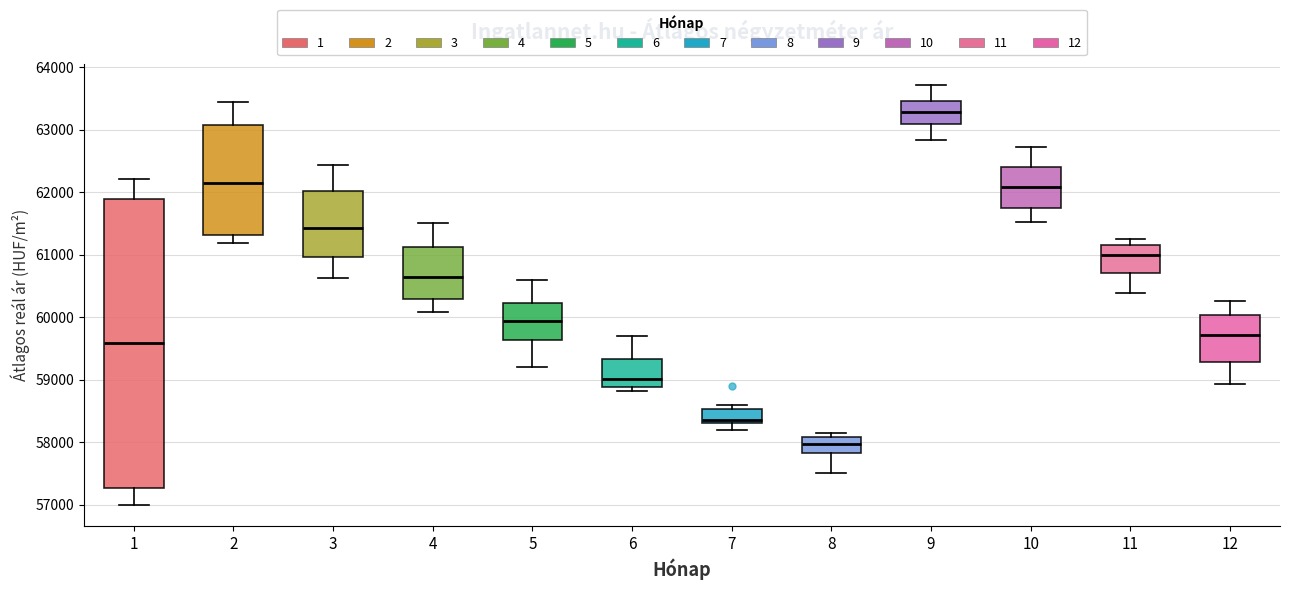

Where does the upper whisker of the box at x = 3 end on the y-axis? The values are not printed on the chart, so give them approximately, as read against the axis.

62400